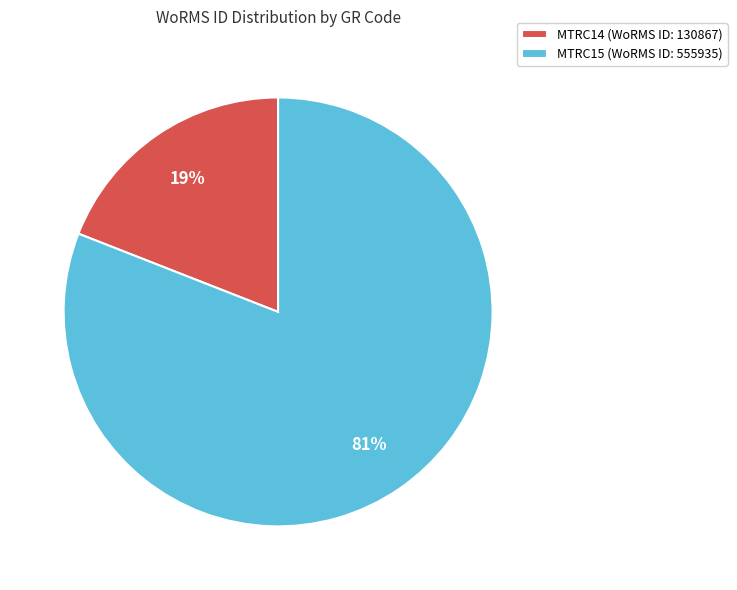

The MTRC15 slice represents 94% of the pie. True or false?

False